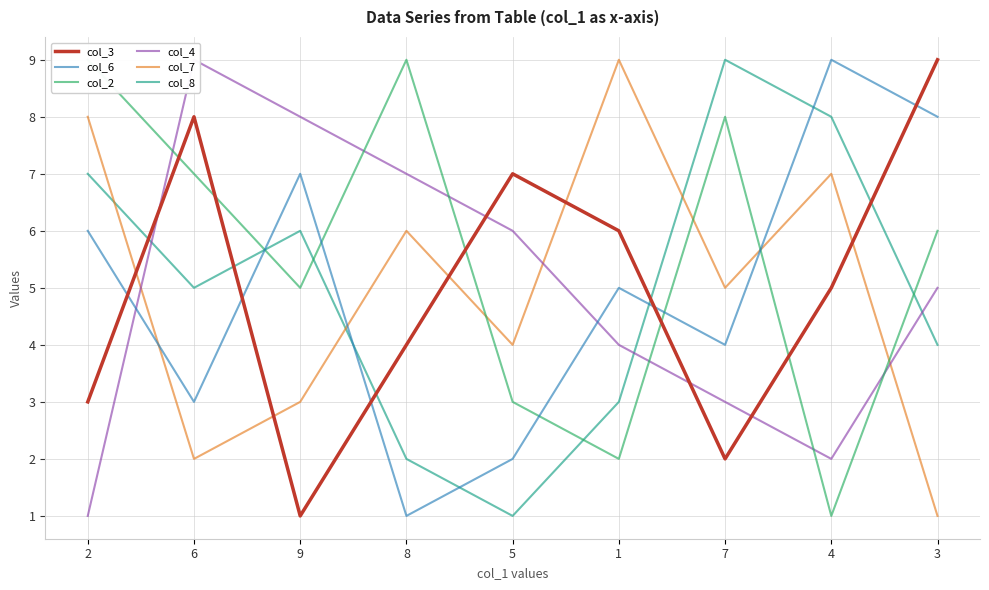

What is the difference between the second highest and minimum values in the col_2 series?

8